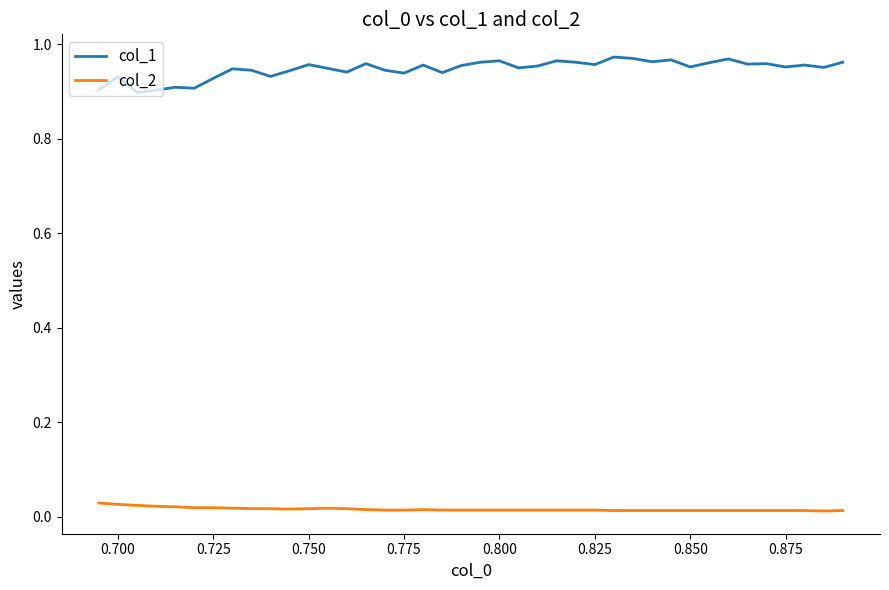

True or false: col_1 and col_2 intersect in this chart.

False